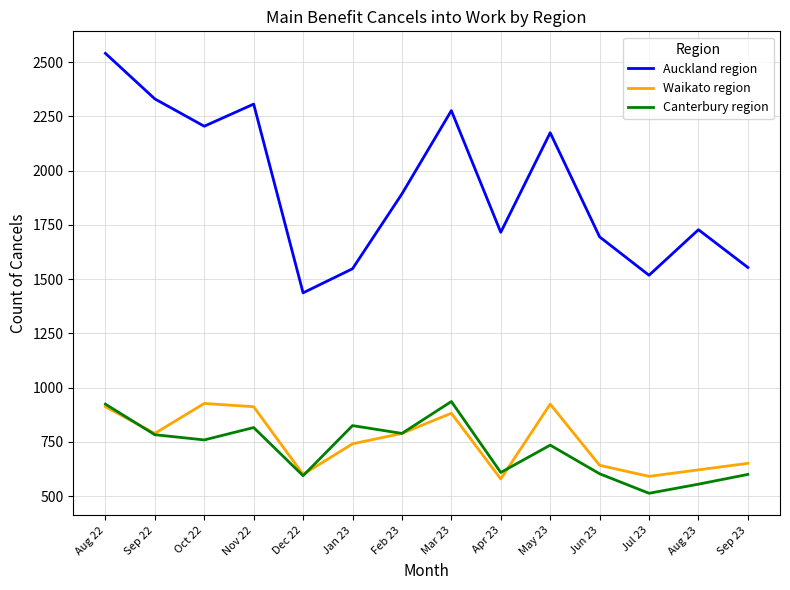

What is the difference between the maximum and second lowest values in the Auckland region series?

1023